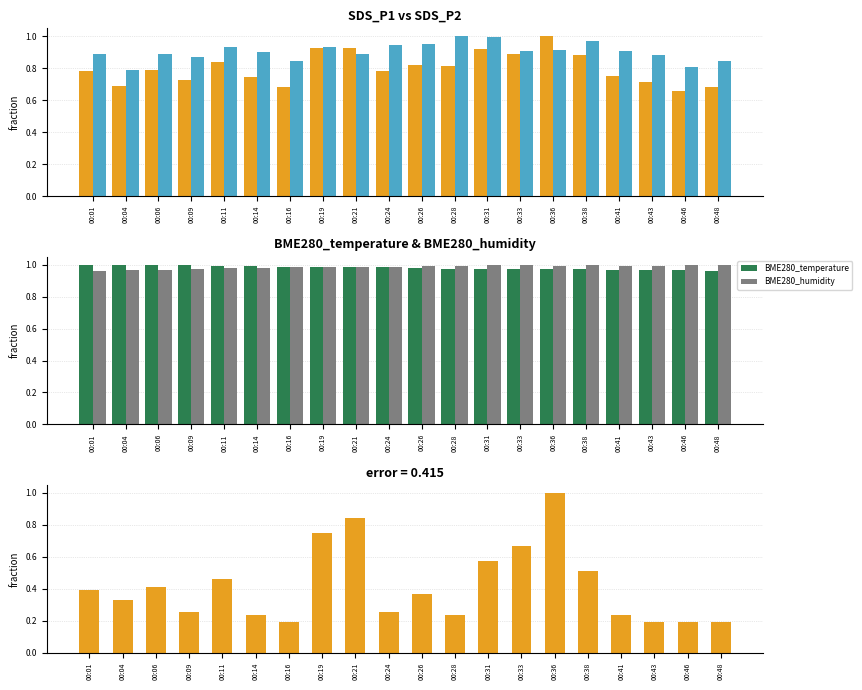

What is the value of the SDS_P2 bar at the 13th from the left?

1.0